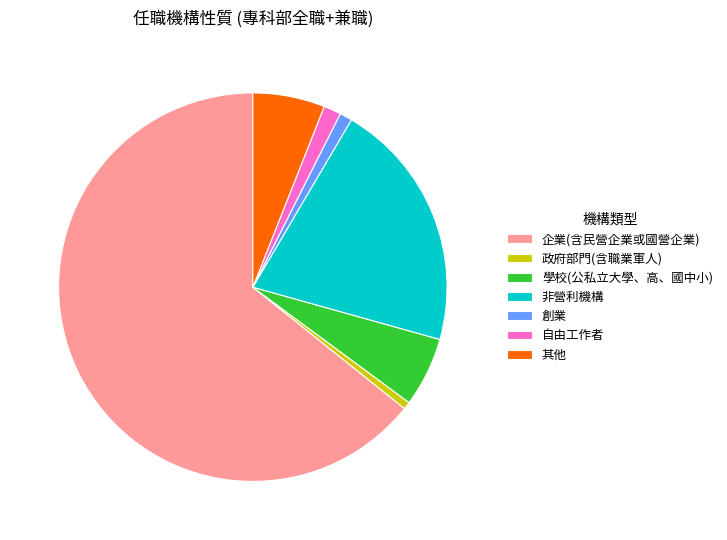

Which category has the biggest portion of the pie?

企業(含民營企業或國營企業)